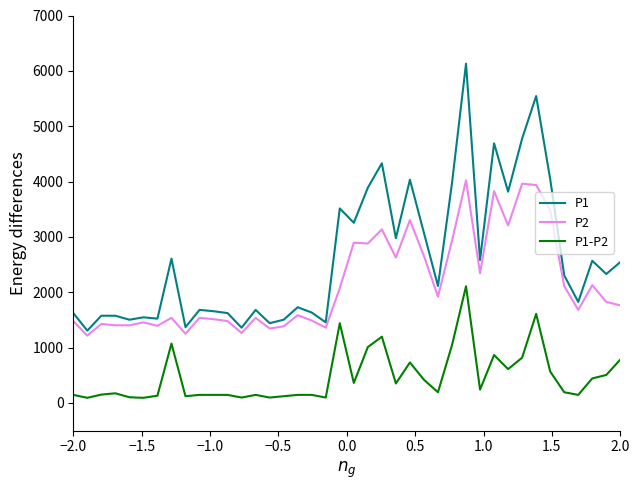

True or false: P1 and P2 intersect in this chart.

False